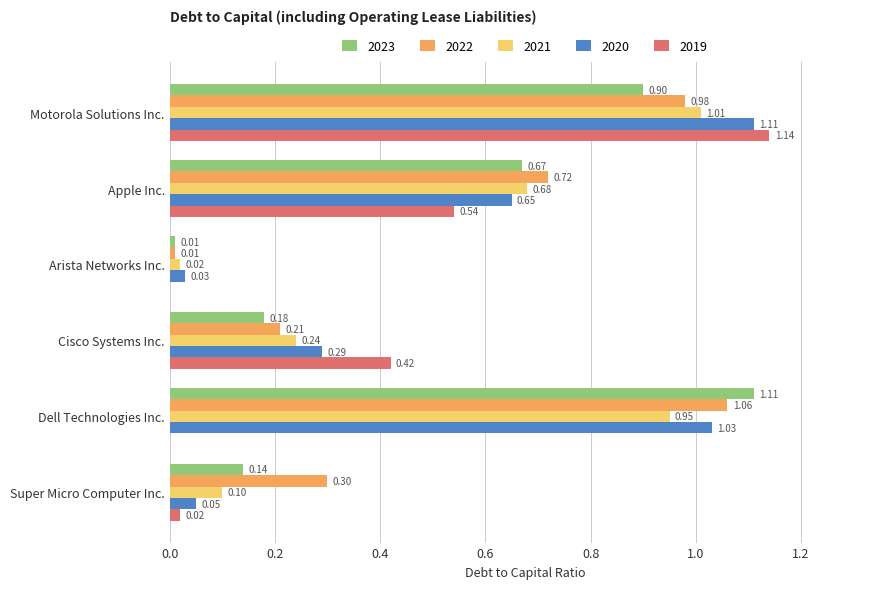

At which category is the sum across all series the highest?

Motorola Solutions Inc.